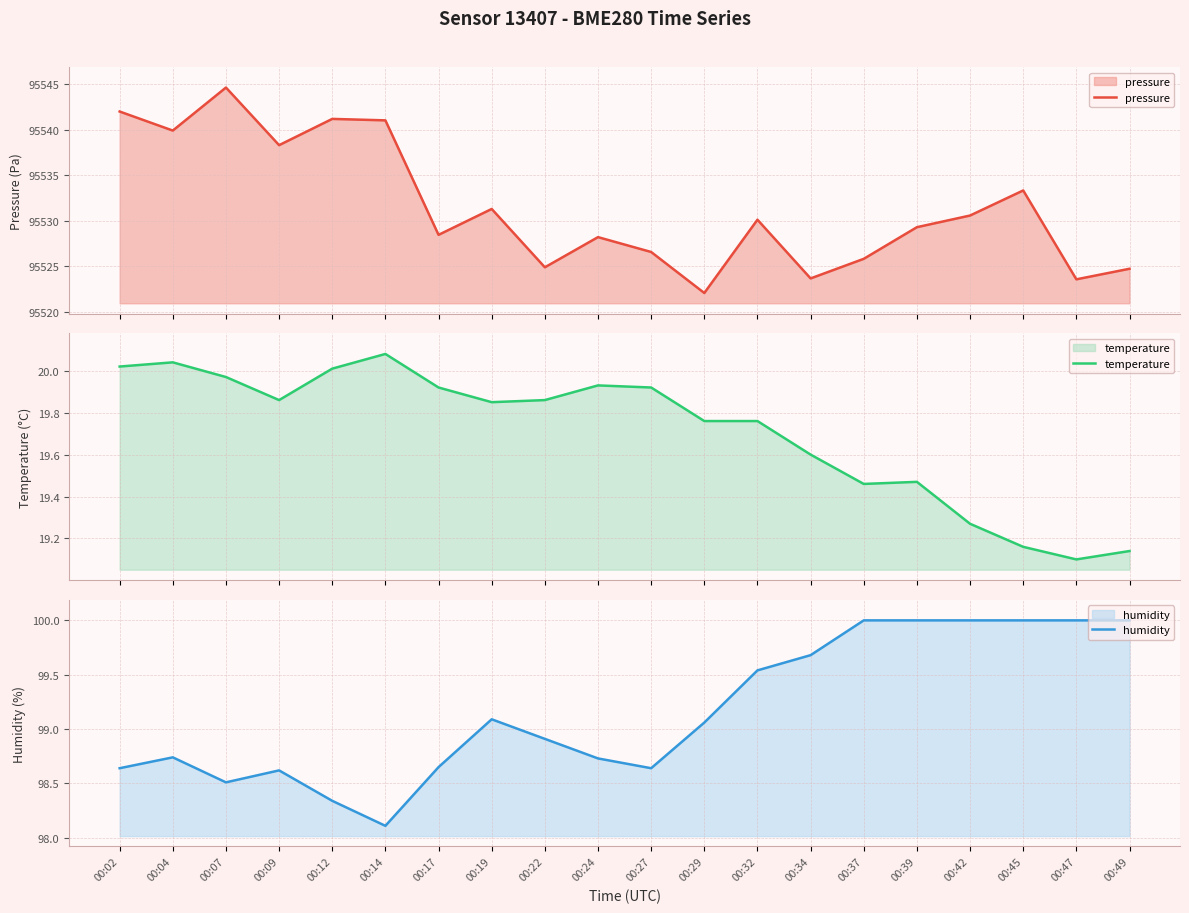

In temperature, how many points are higher than both neighbors (excluding endpoints)?

4